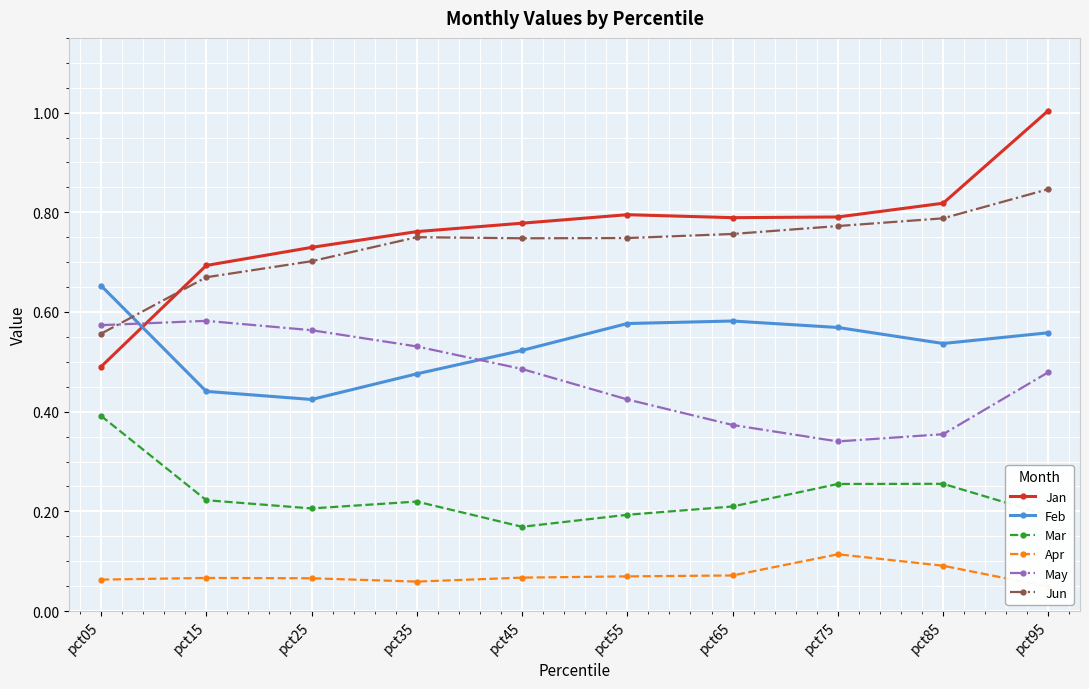

List the labels in order of Apr value, largest first.

pct75, pct85, pct65, pct55, pct45, pct15, pct25, pct05, pct35, pct95